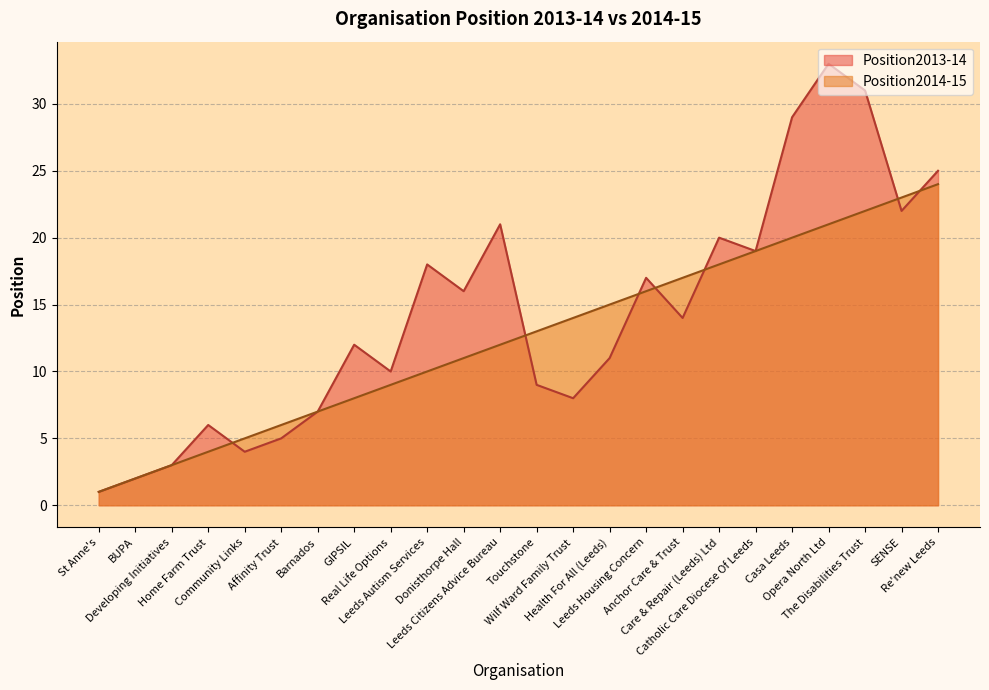

Which series has the widest spread of values?

Position2013-14